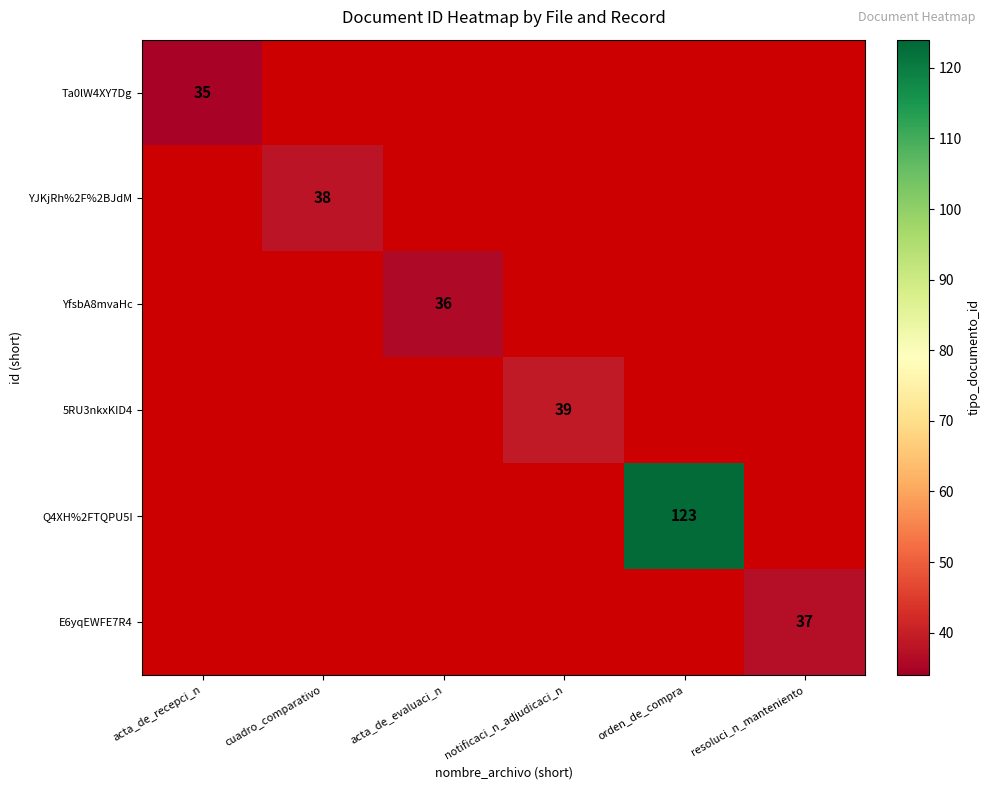

Is it true that Ta0lW4XY7Dg equals 46 at acta_de_recepci_n?

False